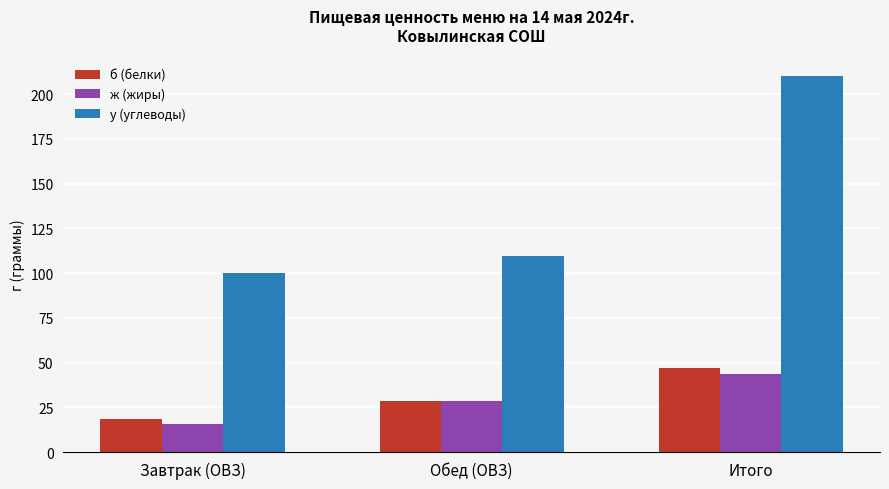

What is the average value of the б (белки) series?

31.3